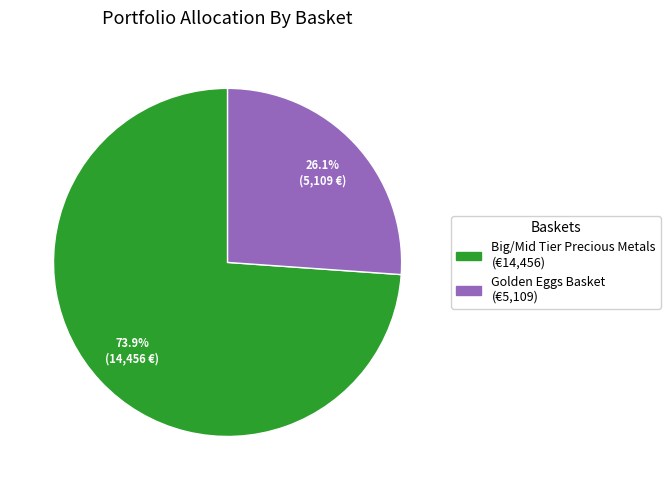

Rank the categories by value from lowest to highest.

Golden Eggs Basket, Big/Mid Tier Precious Metals